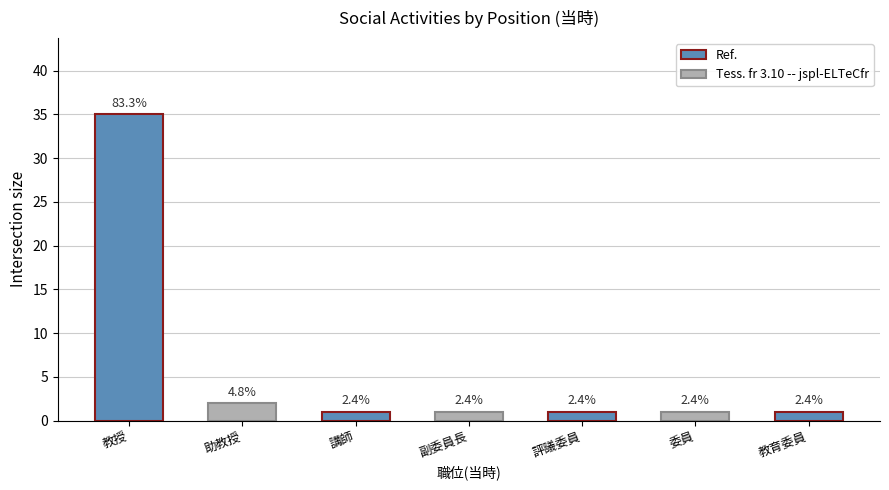

How many bars are there in total?

7